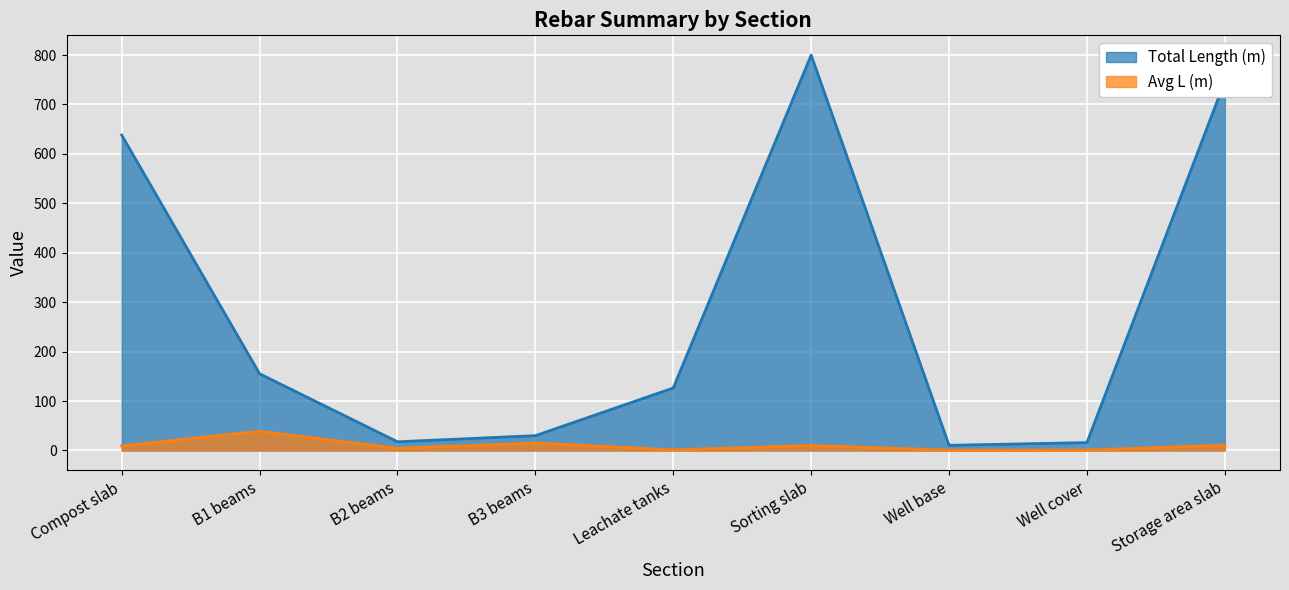

What is the average value of the Total Length (m) series?

282.3